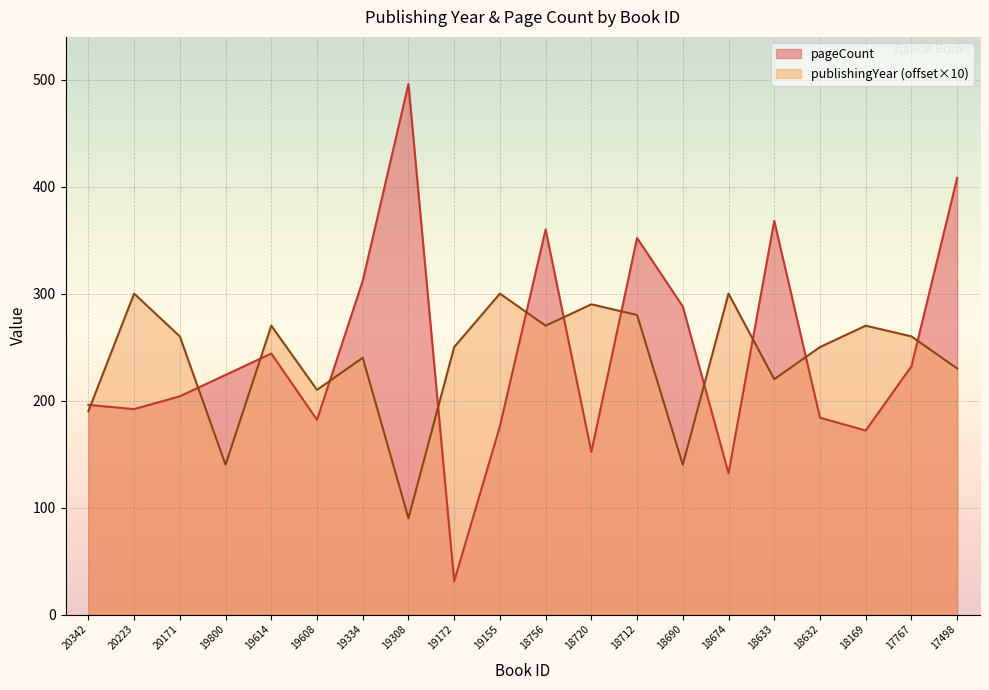

What is the minimum value for pageCount?

31